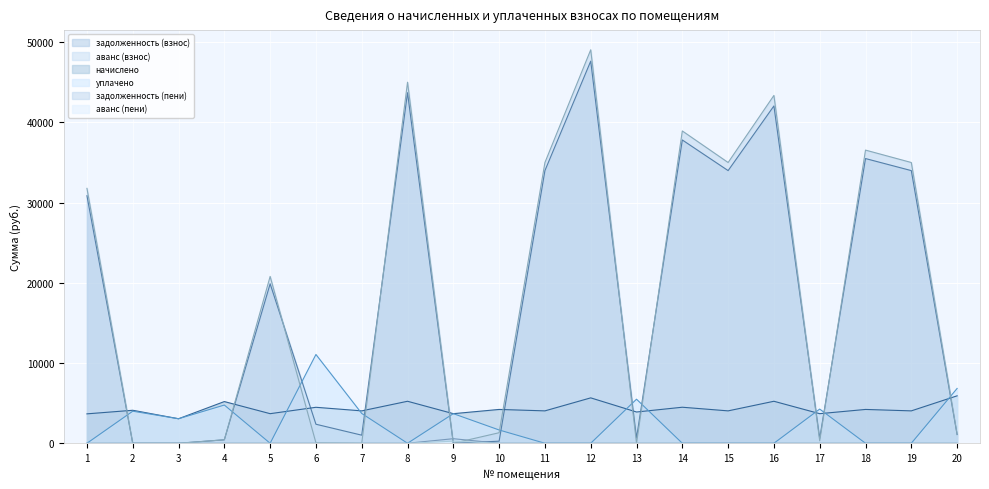

What is the difference between the maximum and minimum values in the задолженность (взнос) series?

47650.7